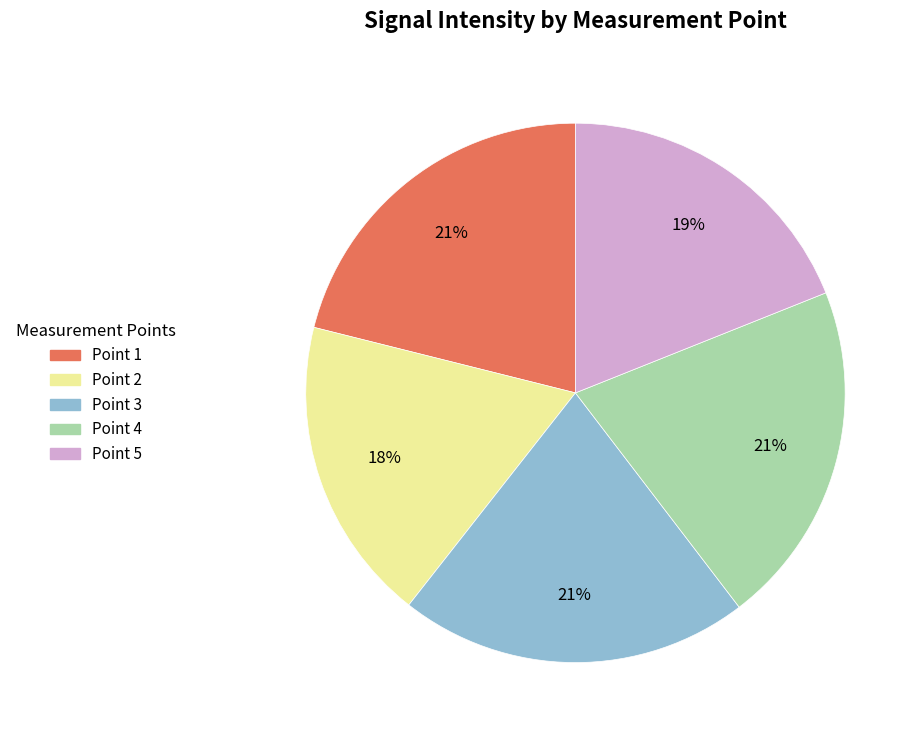

Which slice is the smallest?

Point 2